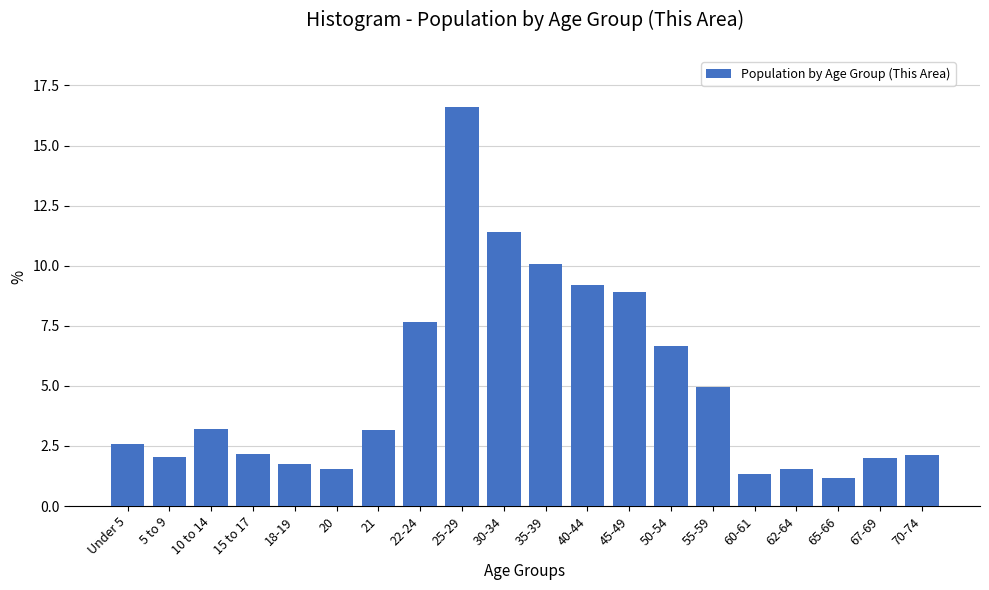

What is the label of the 13th bar from the right?

22-24